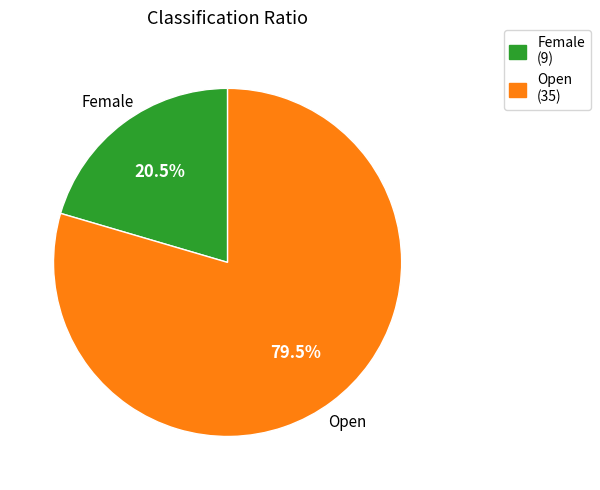

Which category has the smallest portion of the pie?

Female